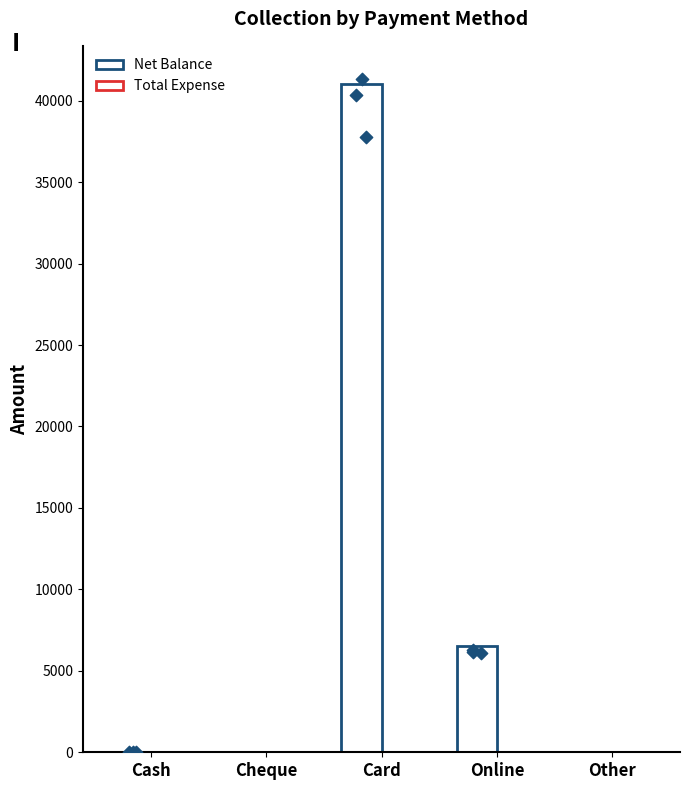

Which series has the largest Y range (max minus min)?

Net Balance